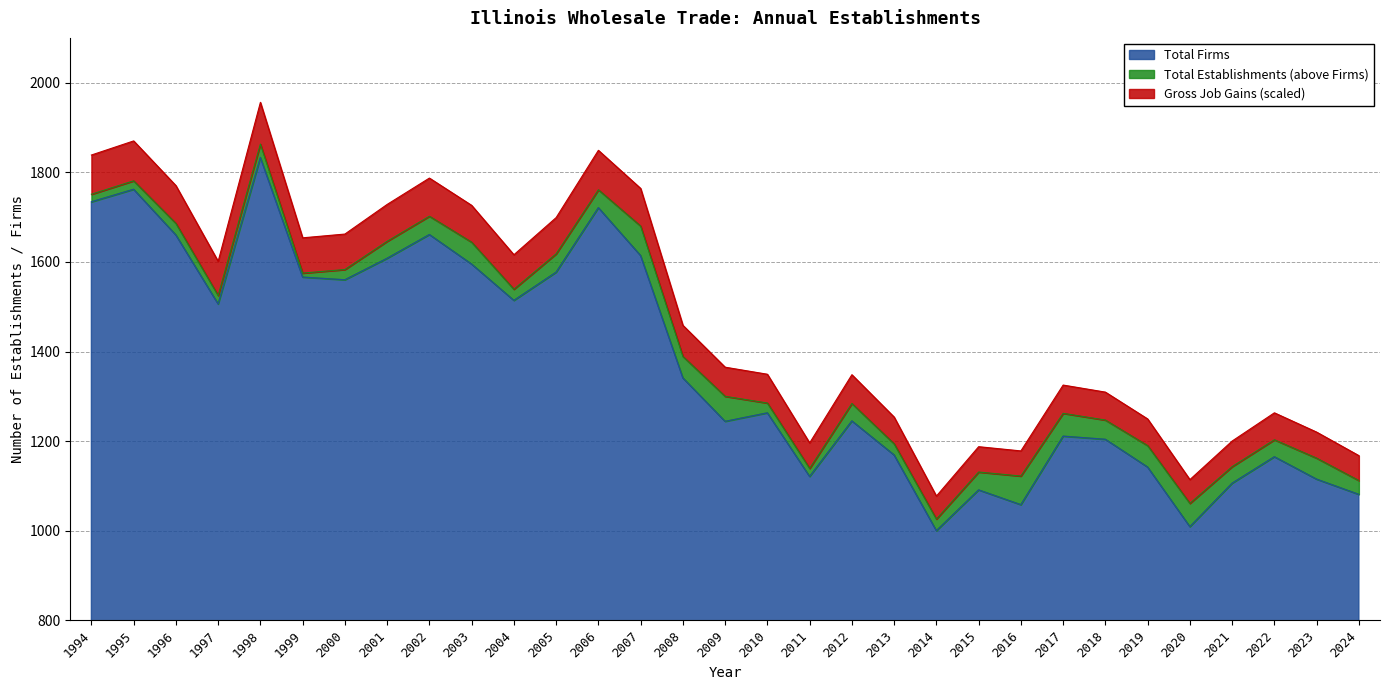

Does the chart have visible grid lines?

Yes